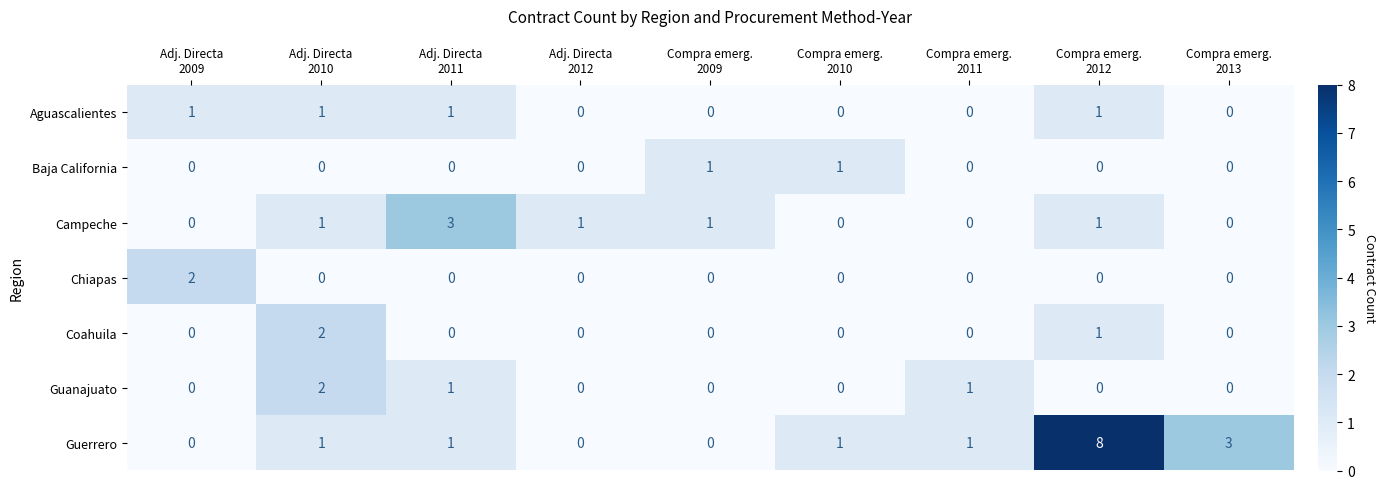

Which series has the largest range (max minus min)?

Guerrero